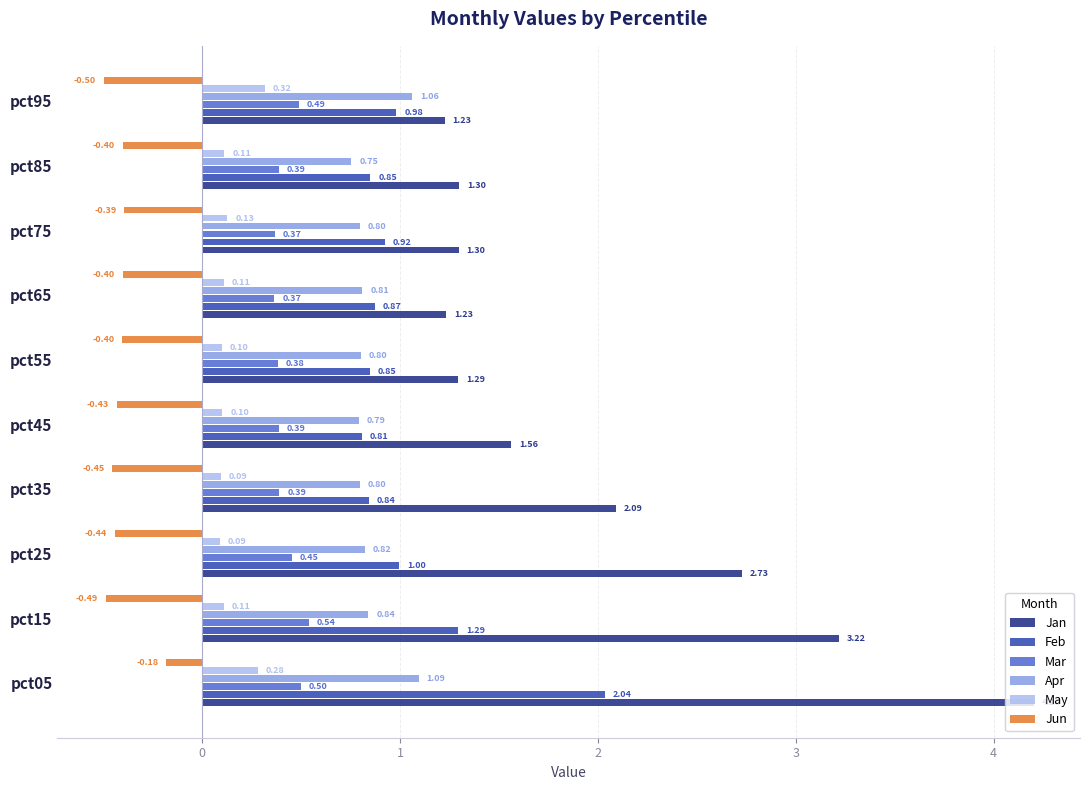

Rank the series by their maximum value, from highest to lowest.

Jan, Feb, Apr, Mar, May, Jun